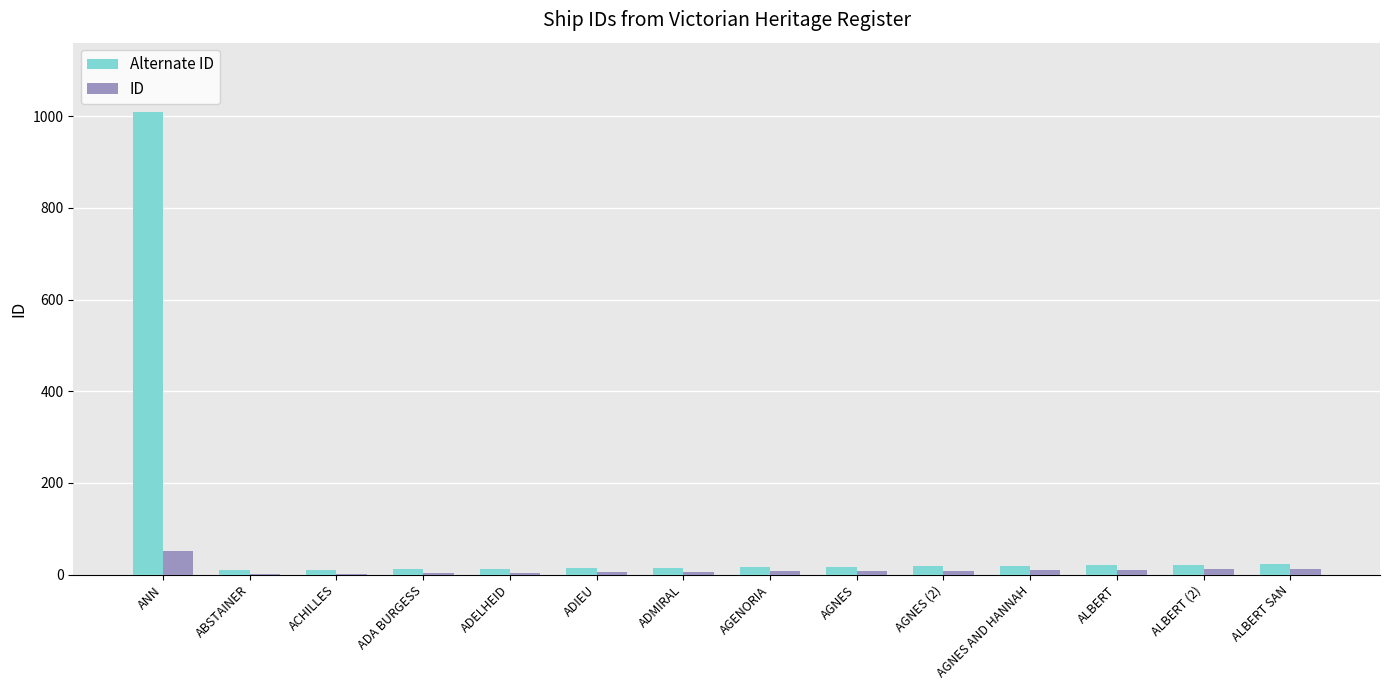

At which category is the sum across all series the highest?

ANN